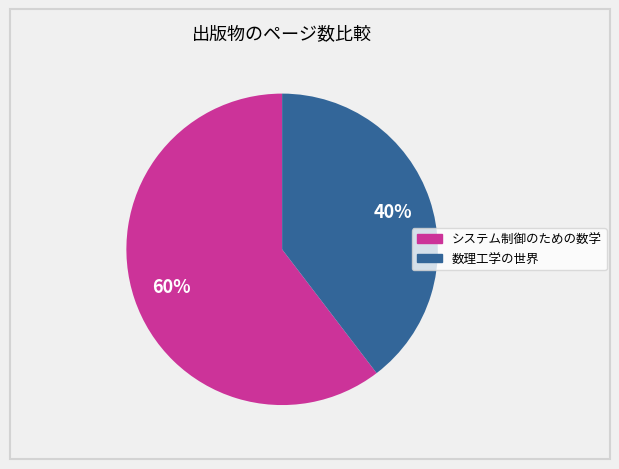

To the nearest percent, what percentage of the pie is システム制御のための数学?

60%